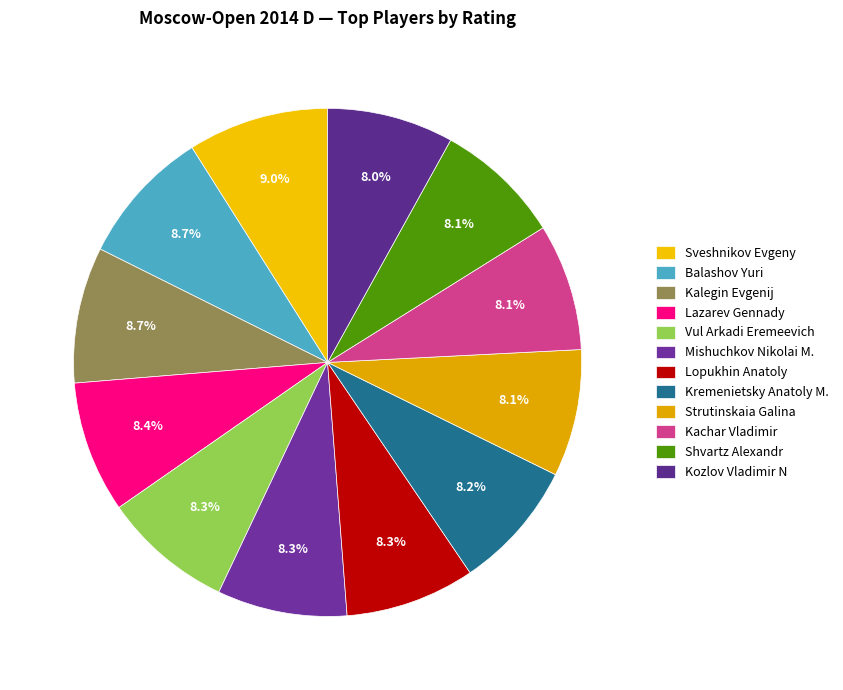

How much of the chart is everything except Lopukhin Anatoly?

91.7%